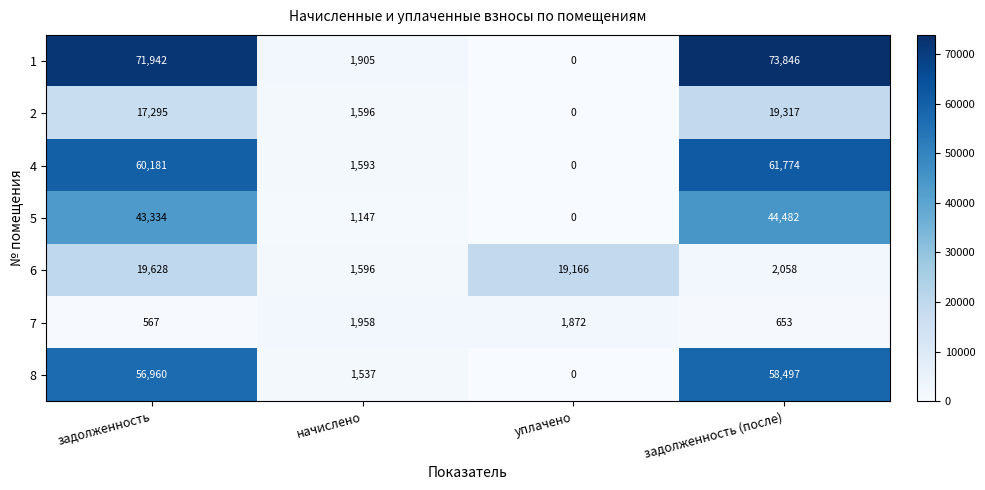

The value of 2 at задолженность (после) is 19317. True or false?

True